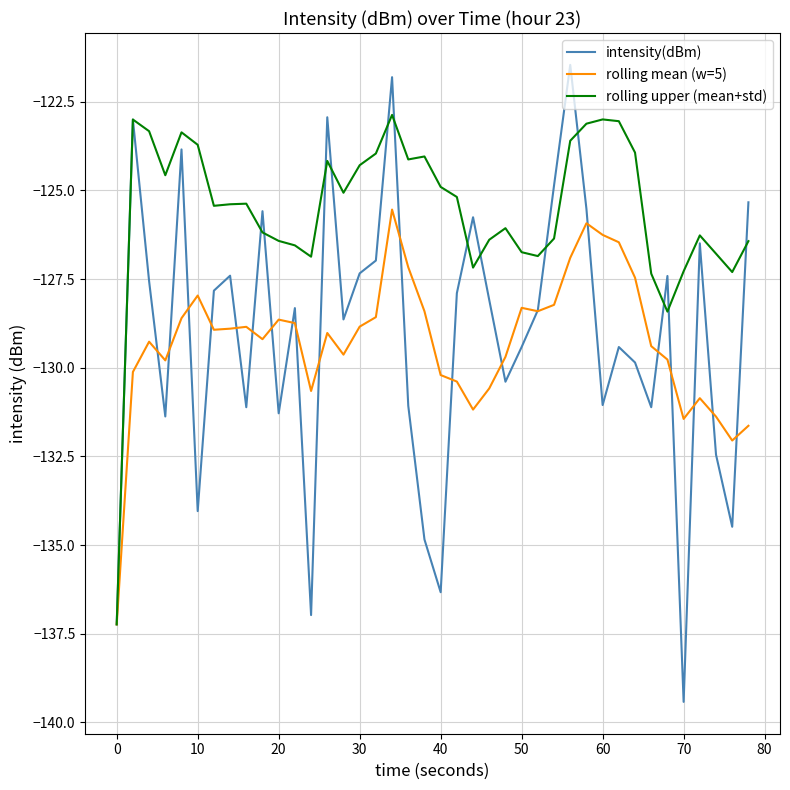

What is the greatest value displayed?

-121.5